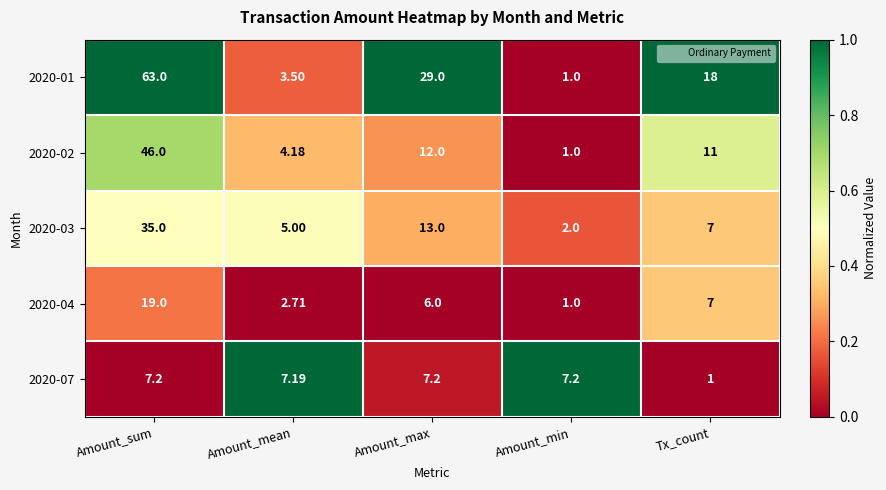

Which series has the largest total across all categories?

2020-01